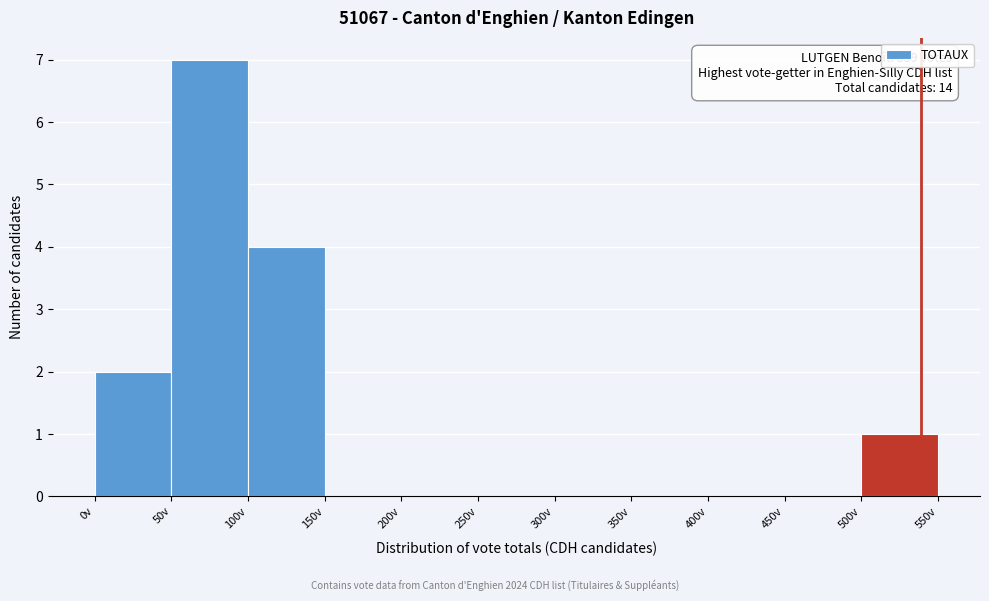

Over which range of the x-axis is the bar tallest?

50 to 100